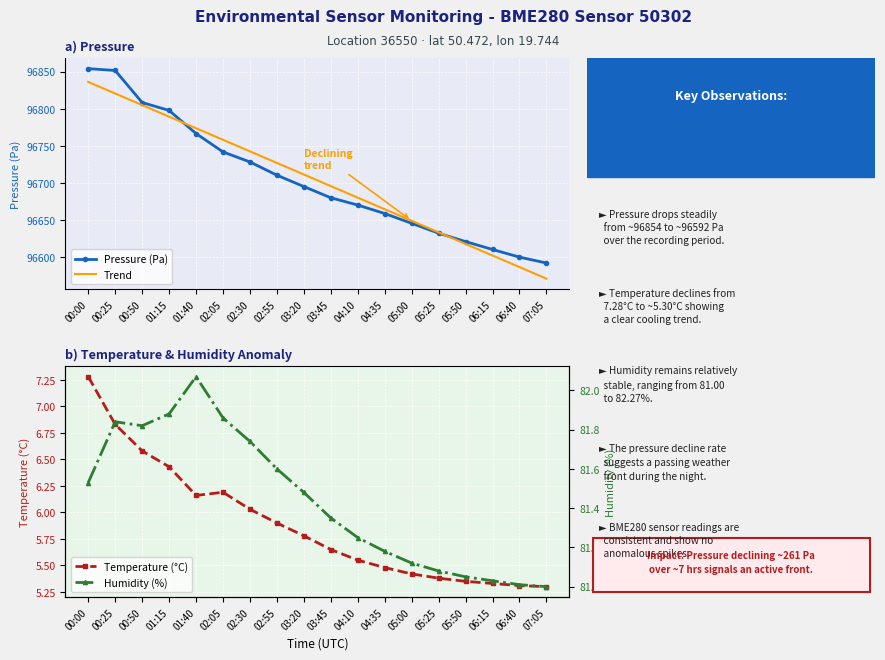

At how many categories does at least one series exceed 68714?

18